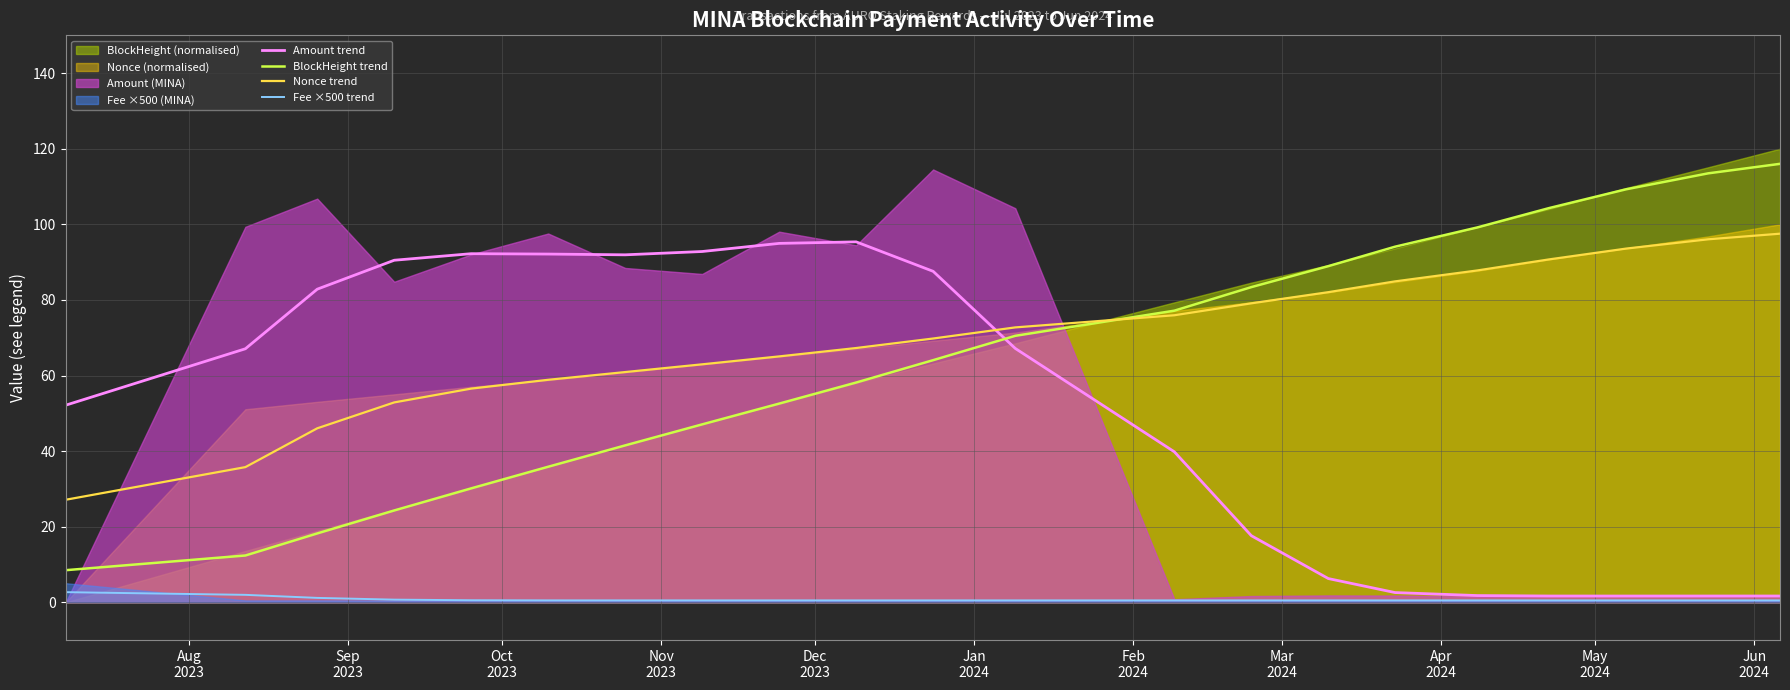

Which series has the widest spread of values?

BlockHeight trend